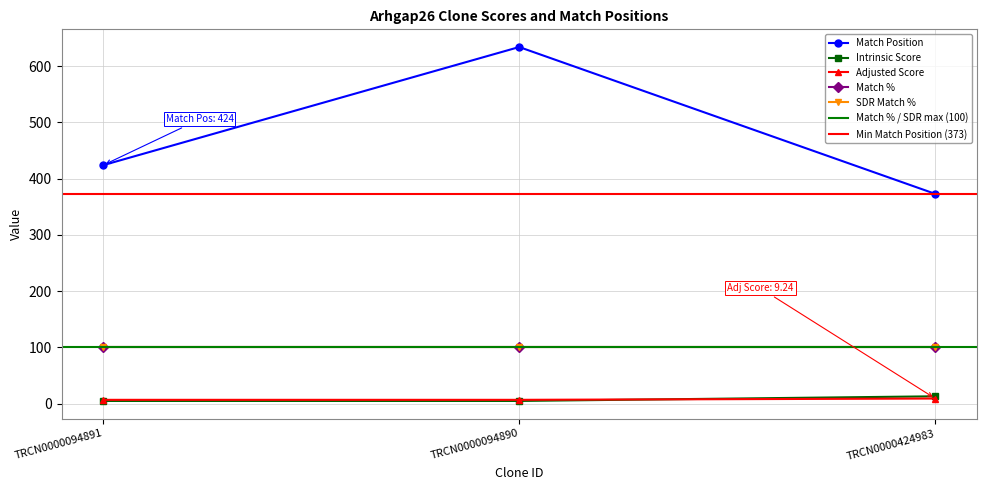

What is the greatest value displayed?

634.0